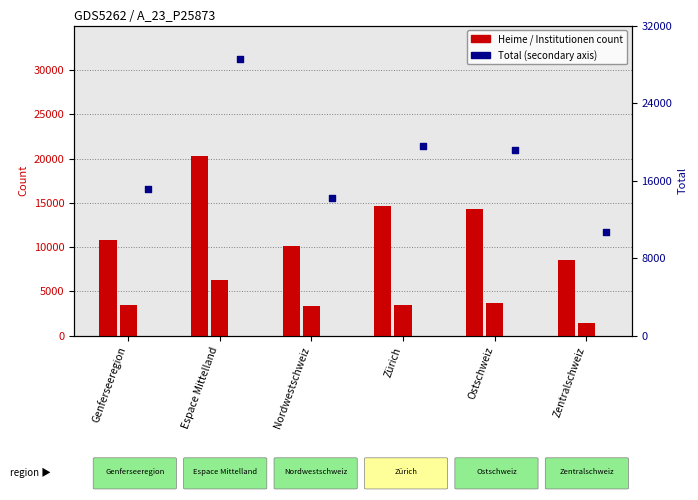

Is the value of Institutionen für Behinderte at Zentralschweiz greater than the value of Total at Zürich?

No